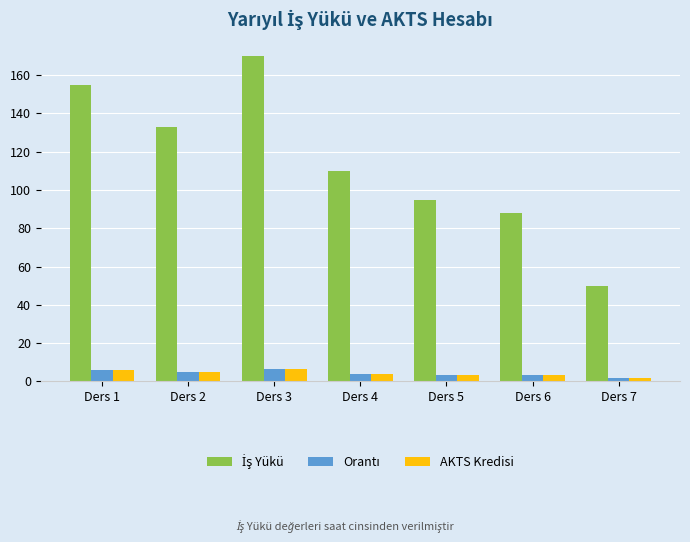

What is the difference between the maximum and minimum values in the AKTS Kredisi series?

4.5